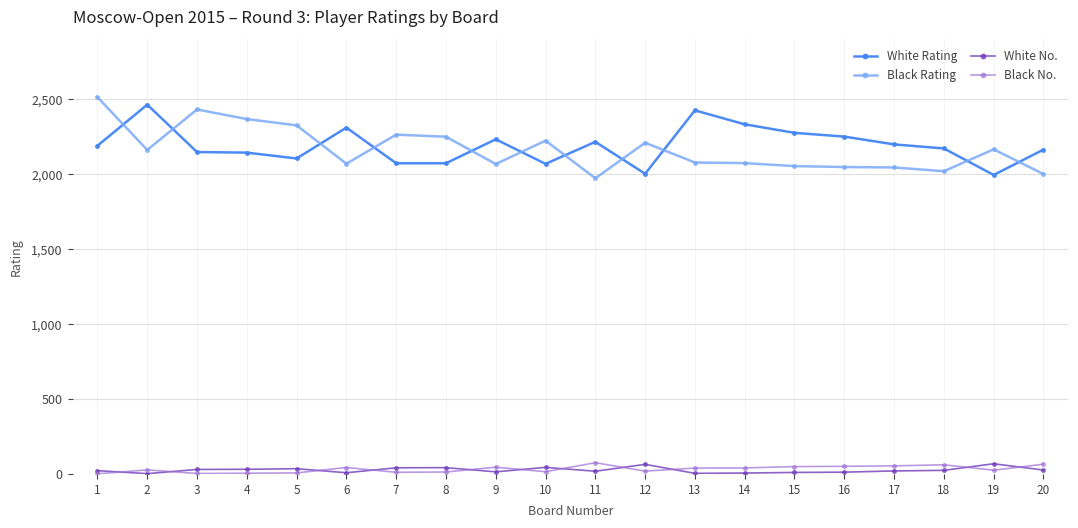

At which category does White Rating reach its first local peak?

2